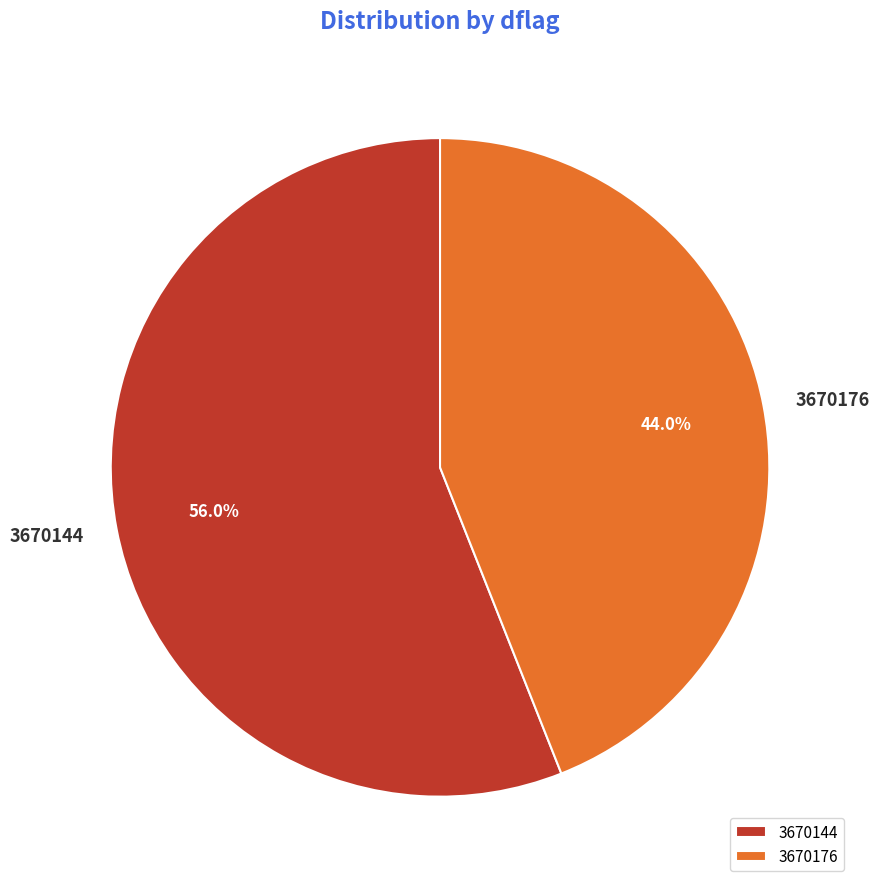

What is the largest slice in the pie chart?

3670144